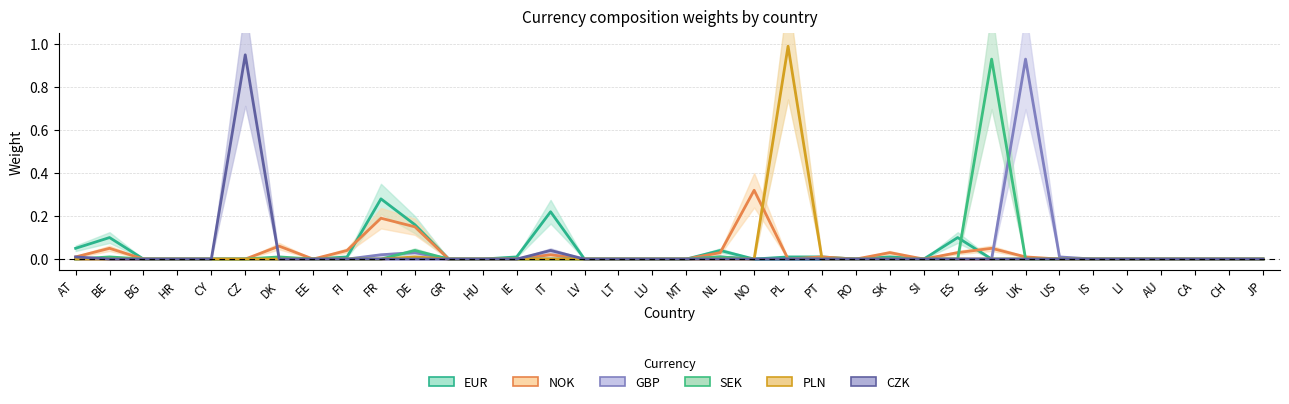

How many values in the NOK series exceed 0?

14